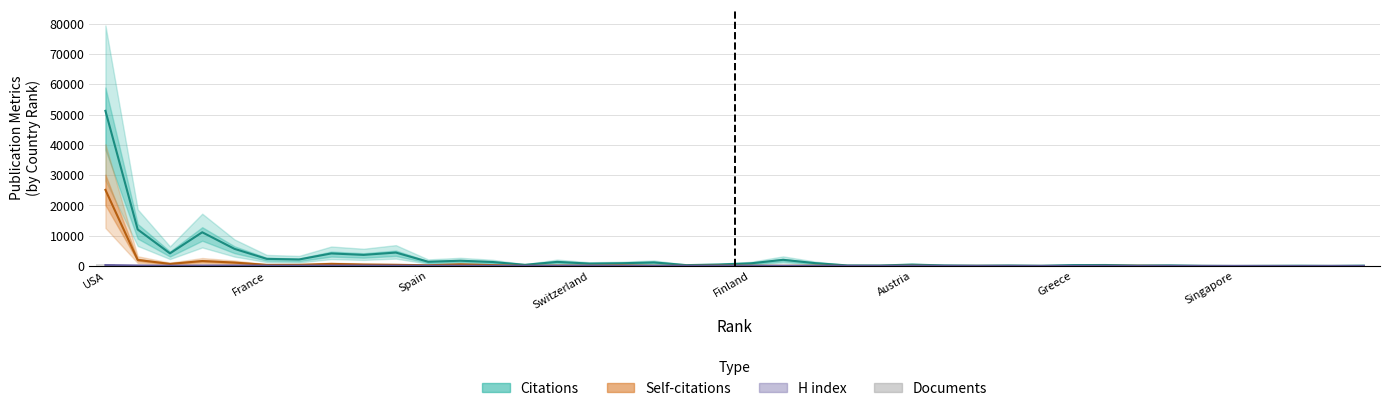

Count the number of categories in the chart.

40